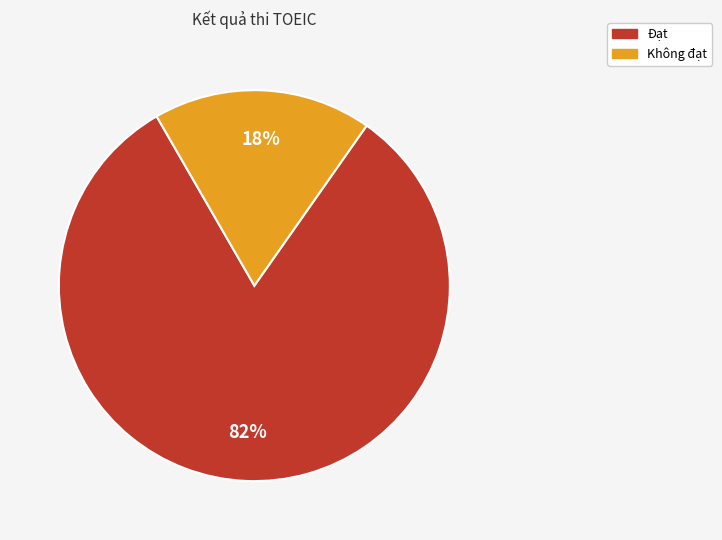

Which has a higher value, Không đạt or Đạt?

Đạt